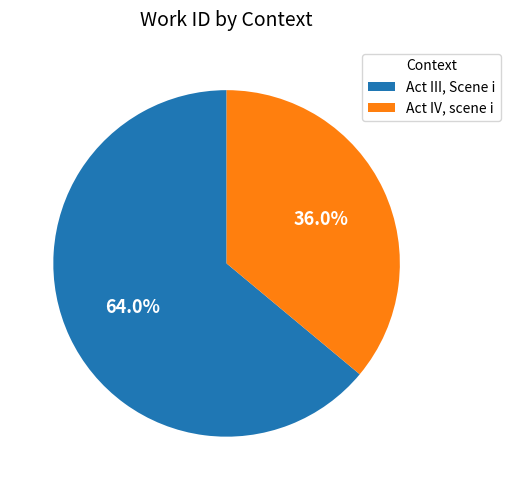

Which category has the smallest portion of the pie?

Act IV, scene i